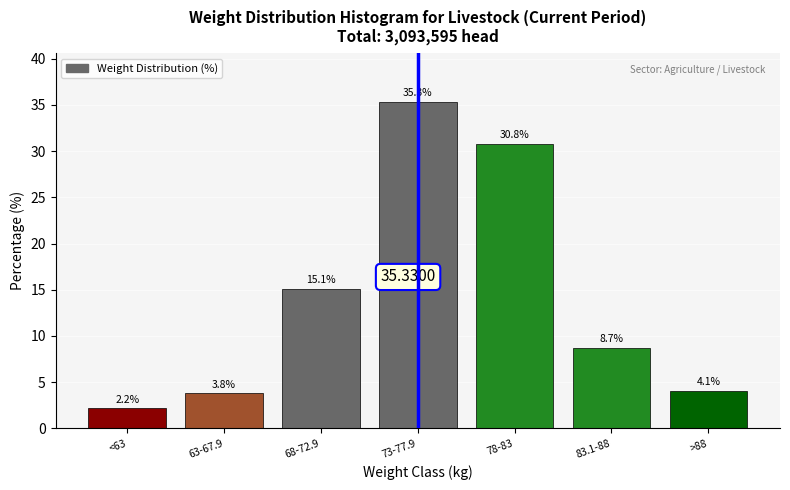

What is the difference between the values at >88 and 68-72.9?

11.0